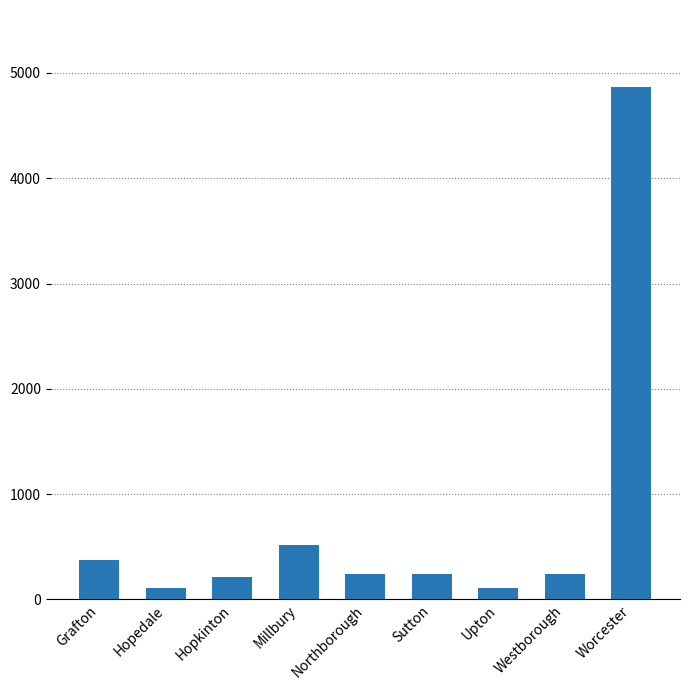

What is the maximum value shown in the chart?

4868